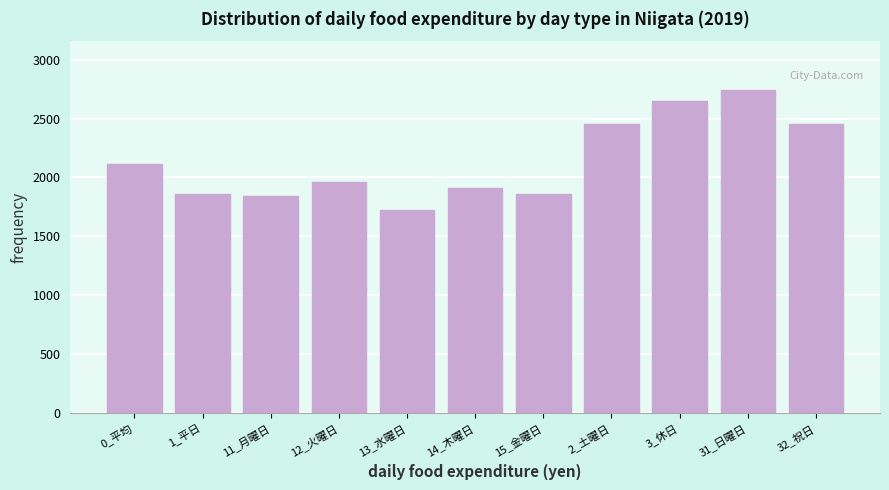

What is the sum of all values?

23563.4